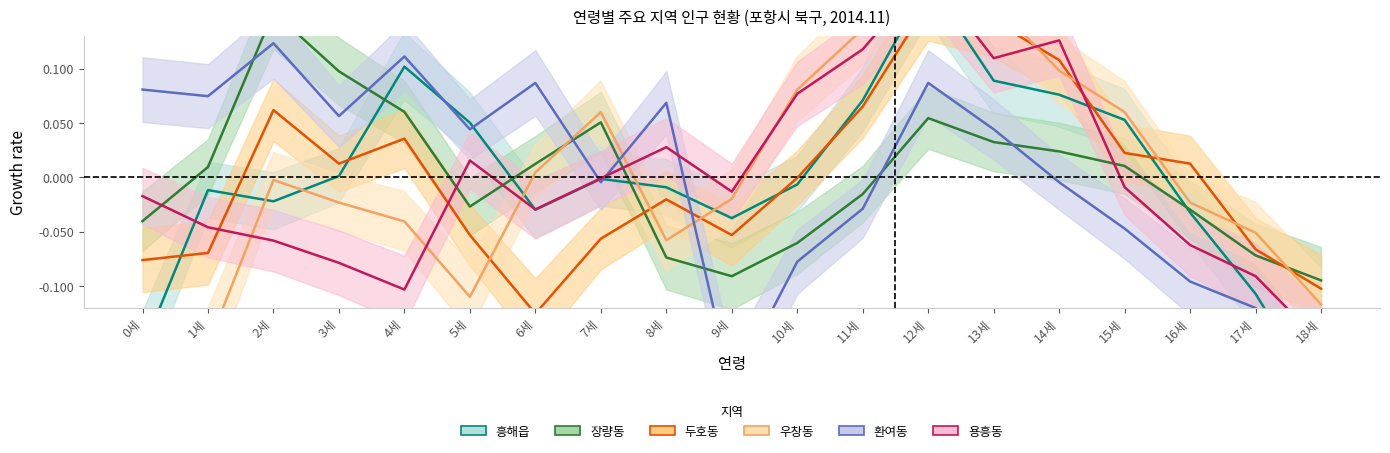

What is the spread (max minus min) of values at 17세?

0.1